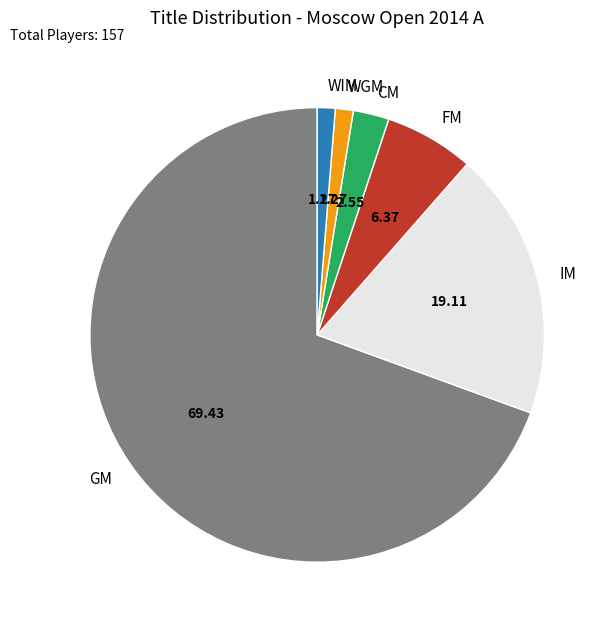

Which slice is the largest?

GM